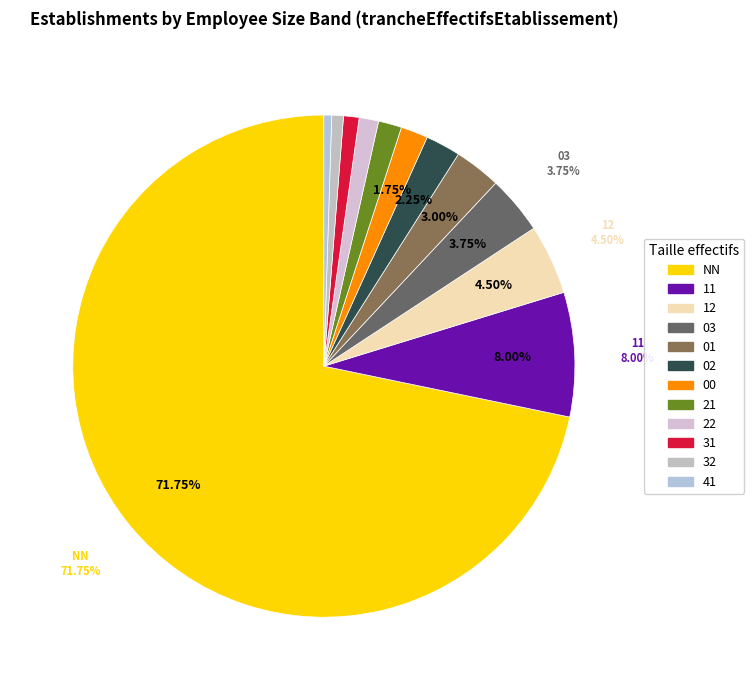

Which has a higher value, 12 or 32?

12